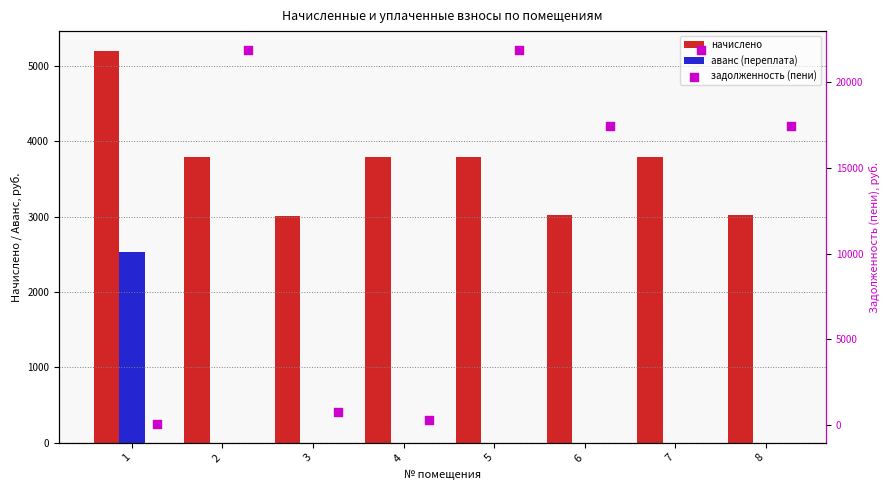

At which category is the sum across all series the highest?

2